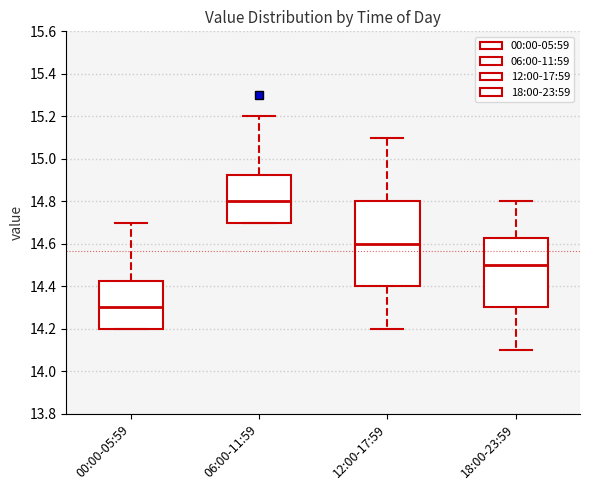

Where does the upper whisker of the box for 00:00-05:59 end on the y-axis? The values are not printed on the chart, so give them approximately, as read against the axis.

14.70